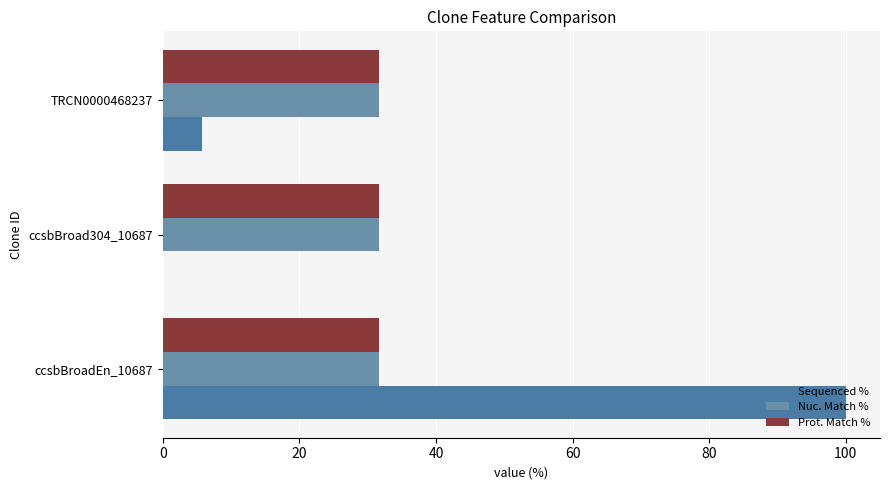

How many distinct data groups are displayed?

3